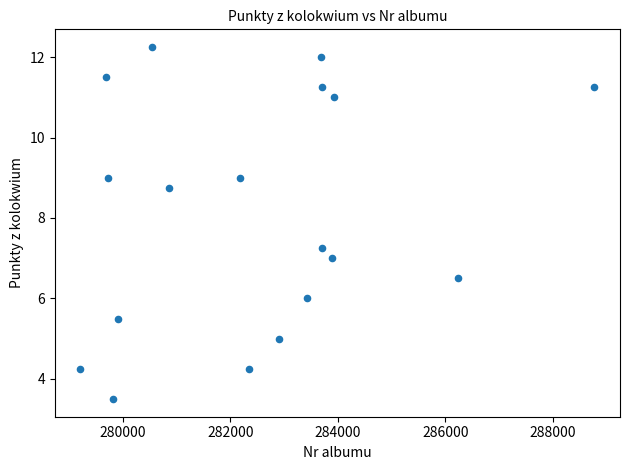

What is the range of X values (max minus min)?

9569.0